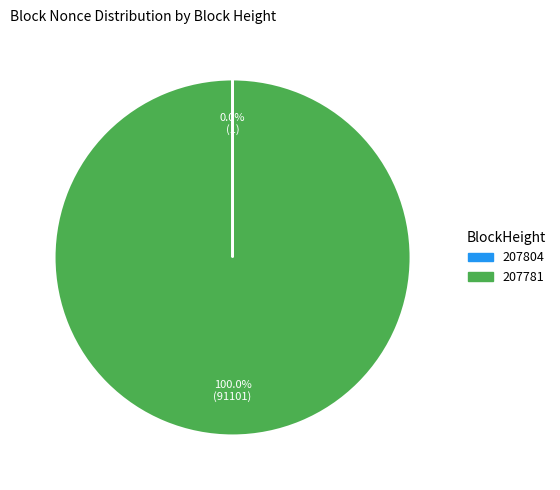

Which category has the biggest portion of the pie?

207781